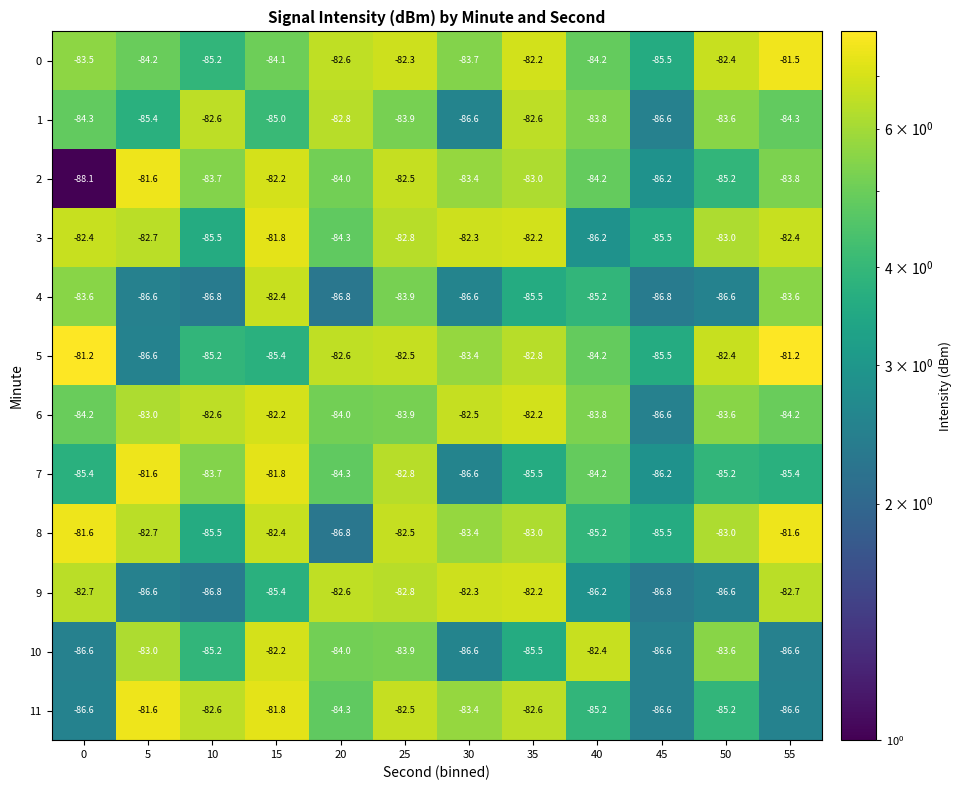

How many categories are shown in the chart?

12